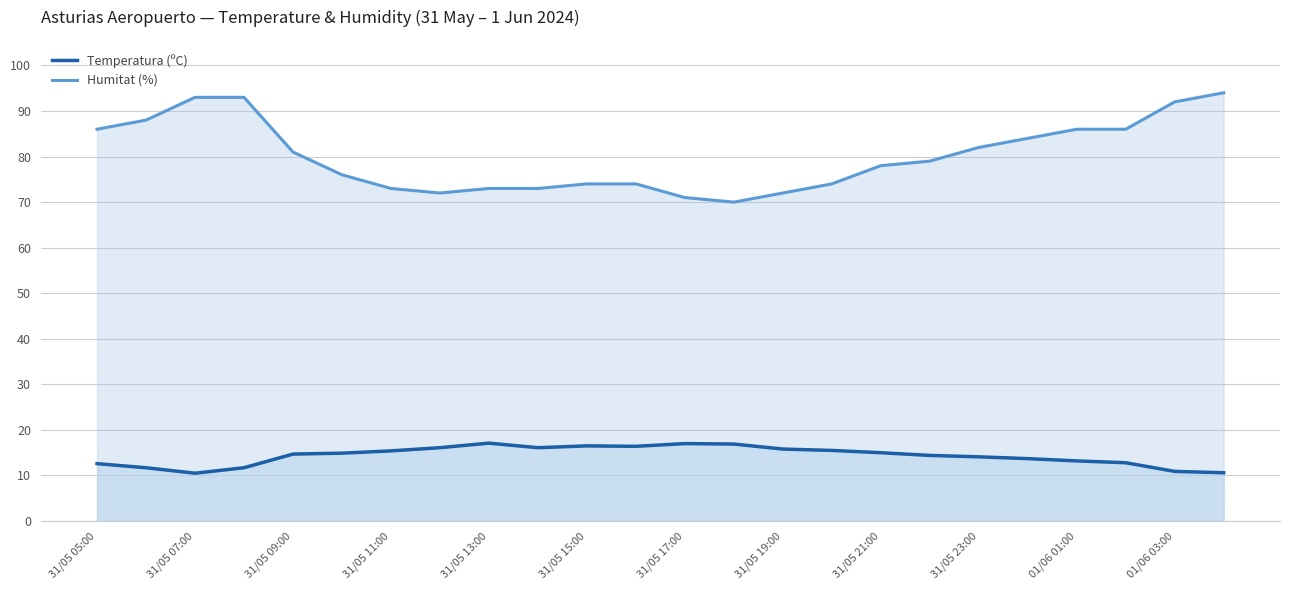

What value does the Humitat (%) series have at 31/05 14:00?

73.0